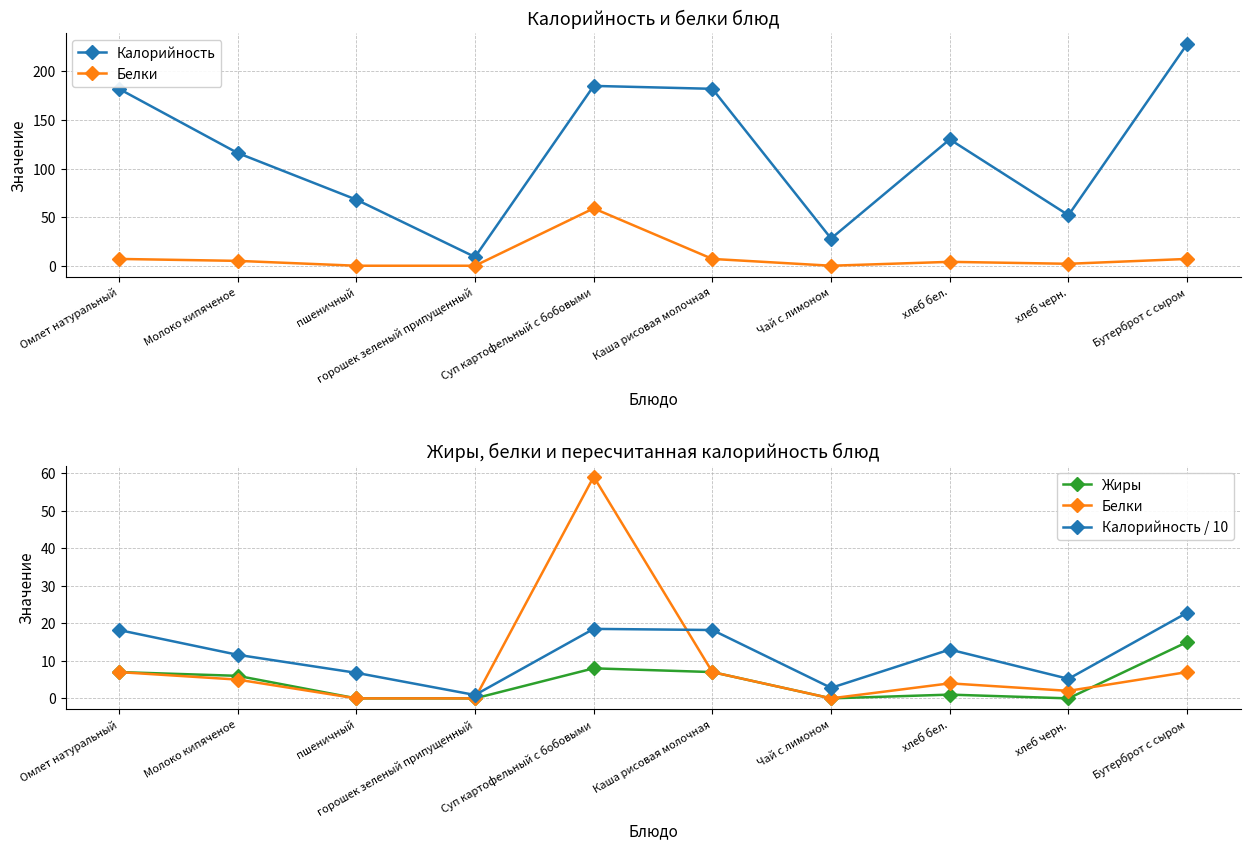

What is the total value across all series at Молоко кипяченое?

138.6